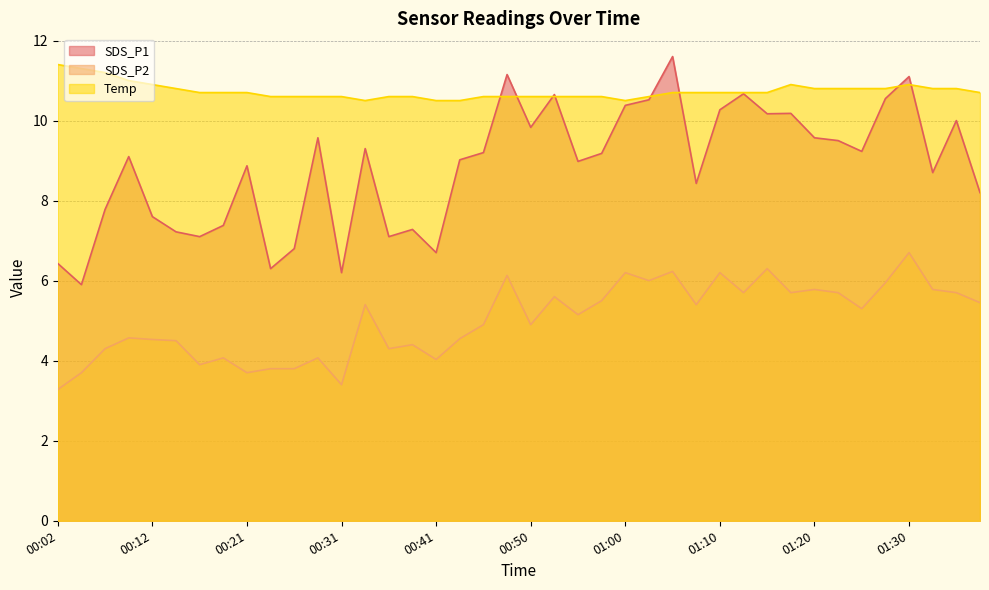

What is the average value of the Temp series?

10.7